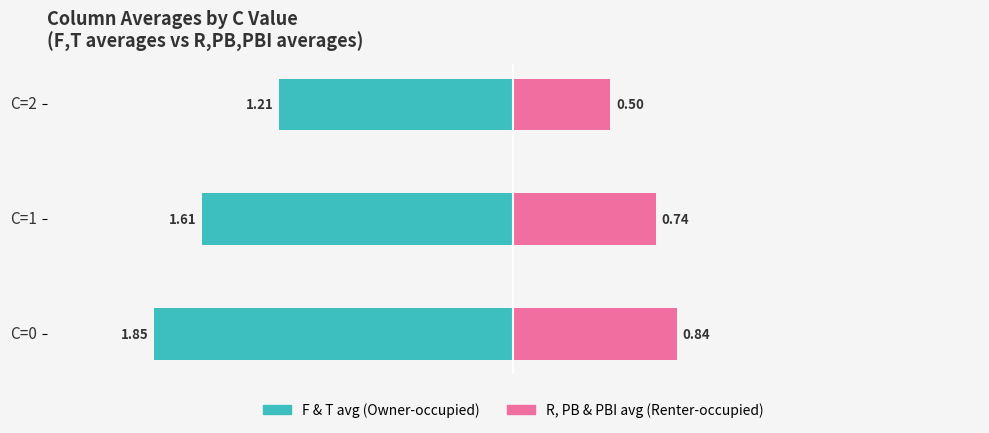

What is the average value of the R, PB & PBI avg (Renter-occupied) series?

0.7